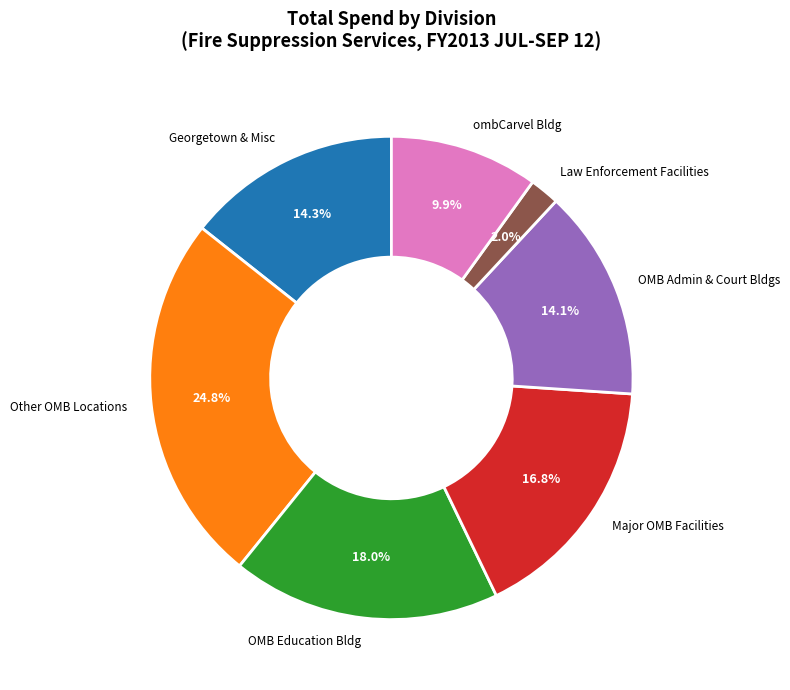

Which has a higher value, Law Enforcement Facilities or Major OMB Facilities?

Major OMB Facilities